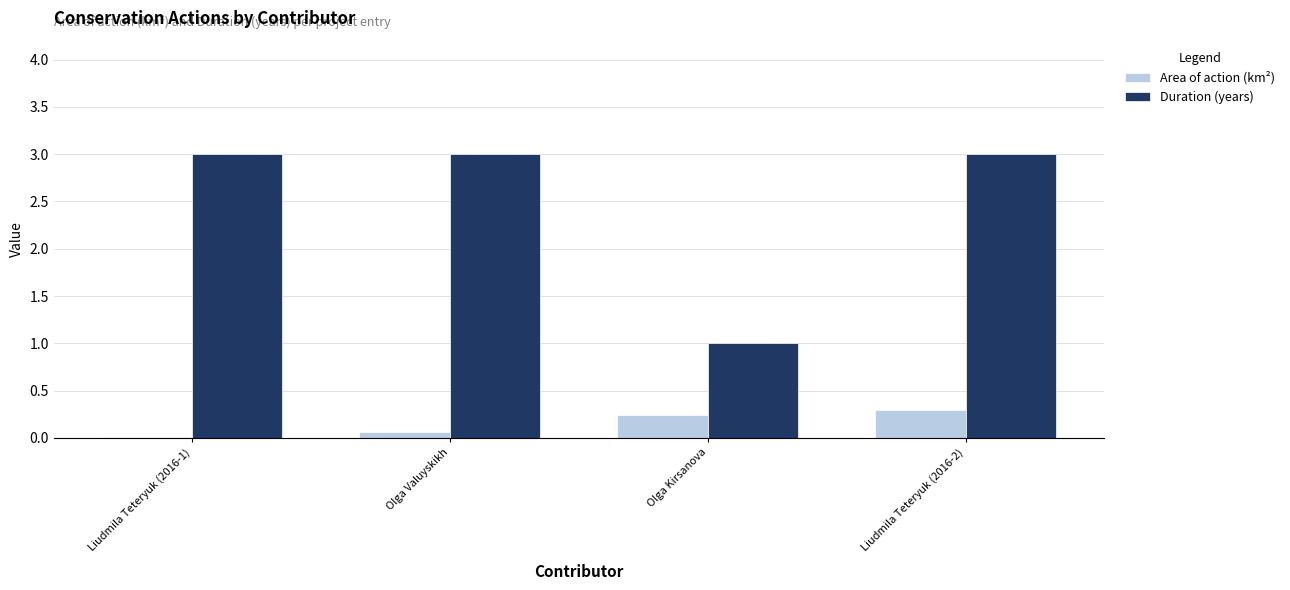

Which series has the largest total across all categories?

Duration (years)